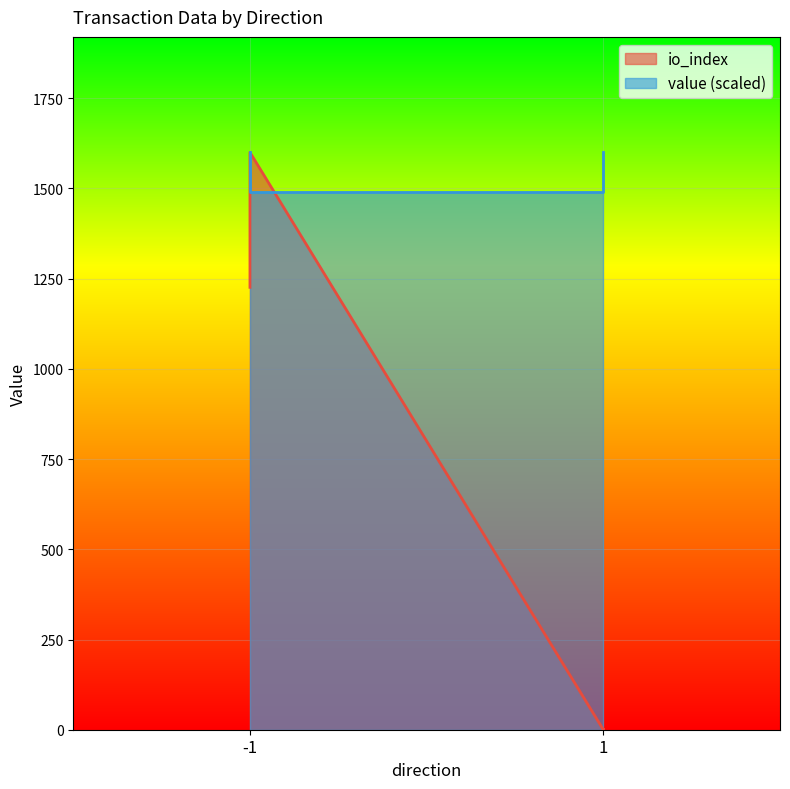

Where is the first local maximum for io_index?

-1